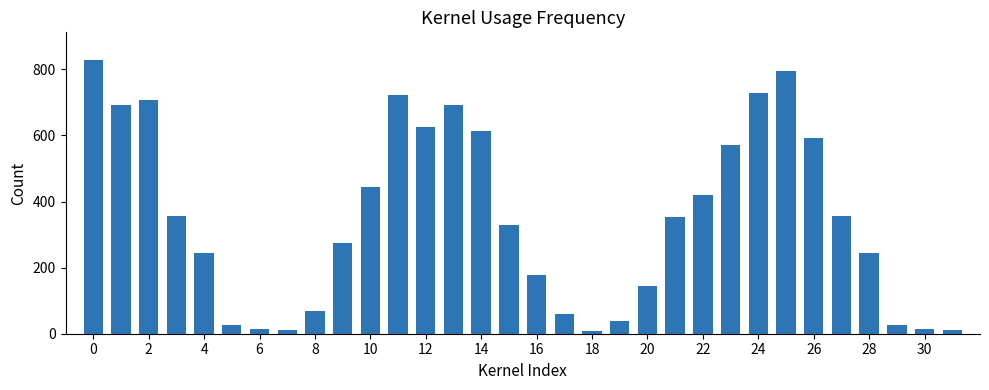

What is the maximum value shown in the chart?

829.3